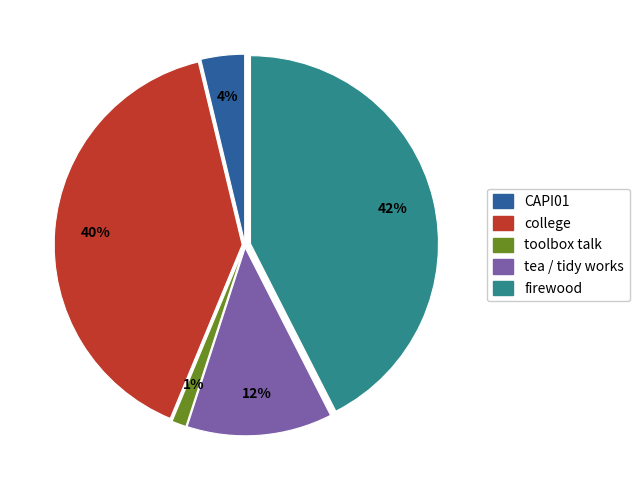

How many segments does this pie chart have?

5